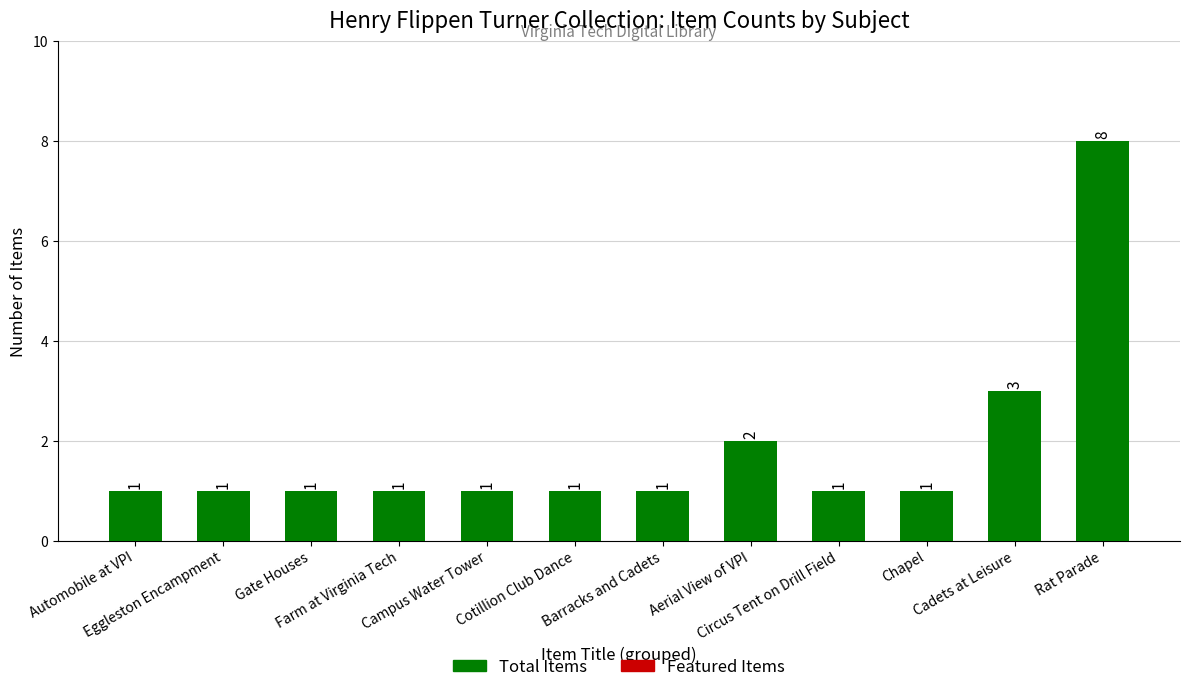

How many values are between 1 and 2?

10